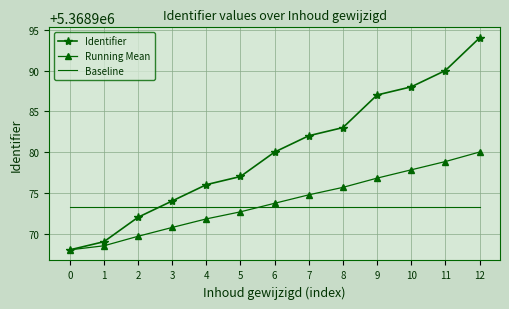

True or false: Baseline and Running Mean intersect in this chart.

True